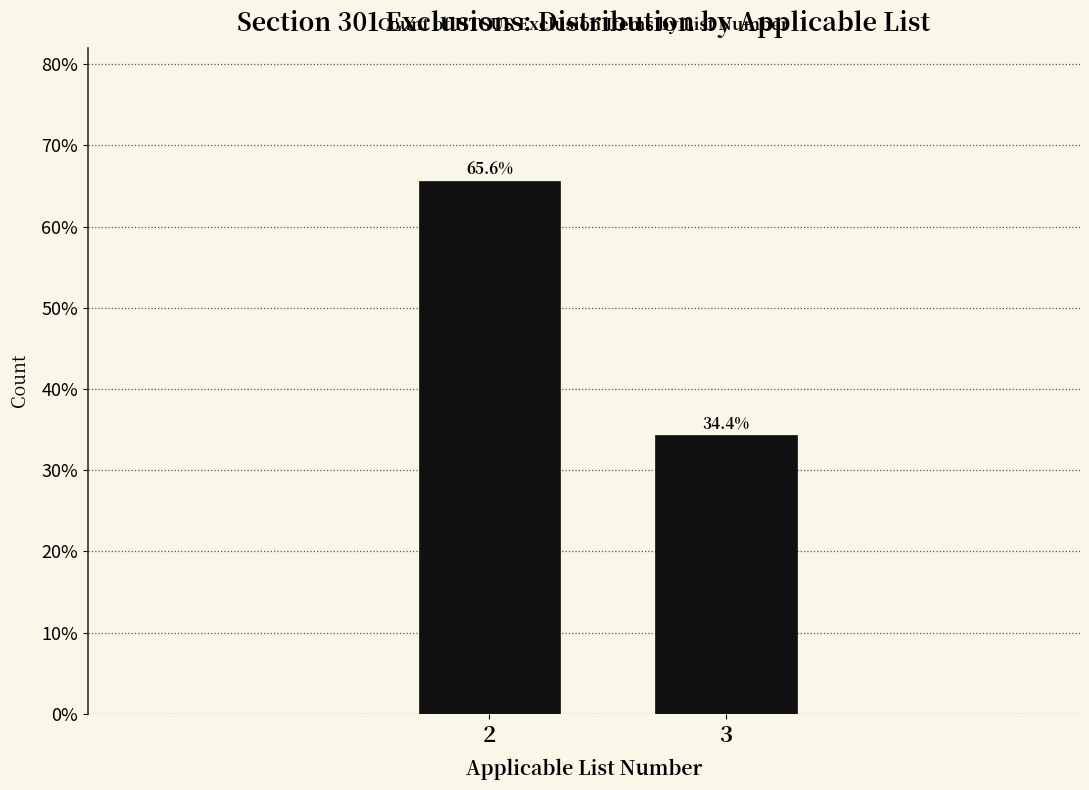

Reading left to right, list all the values displayed in this chart.

2=65.6	3=34.4